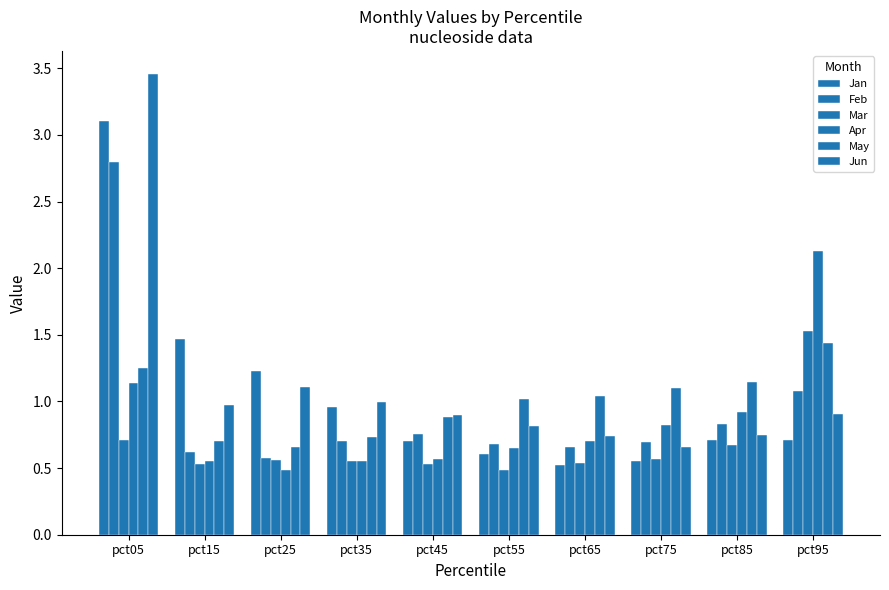

Count the number of categories in the chart.

10